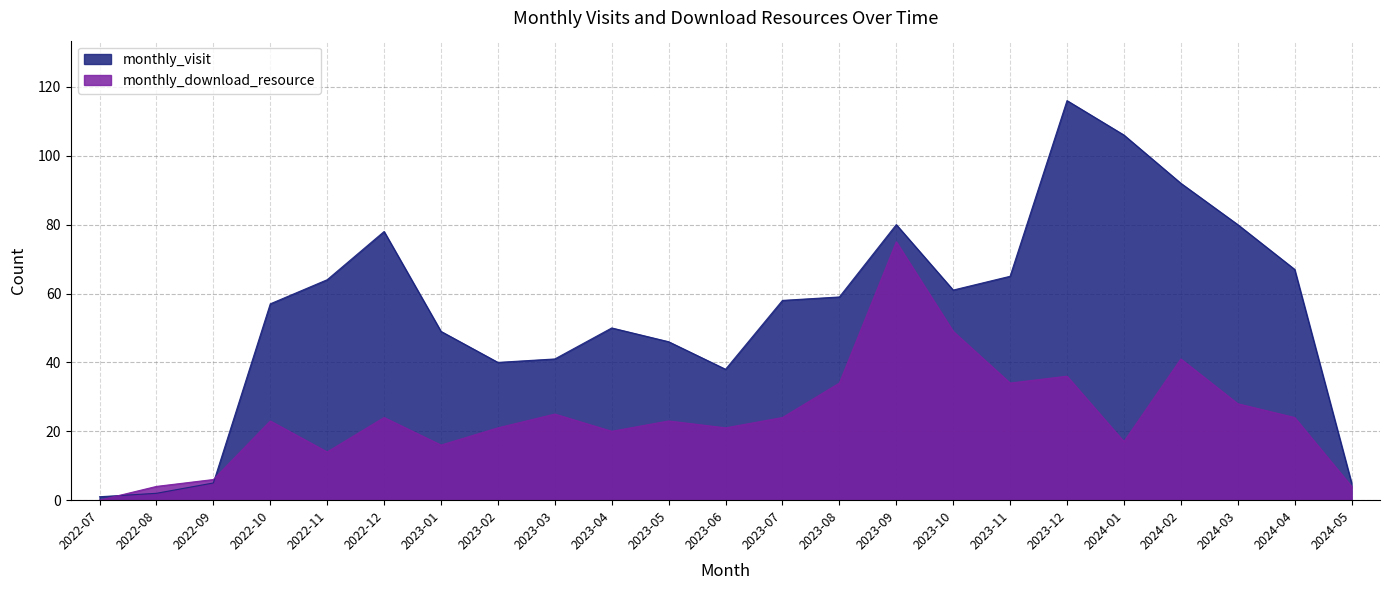

What is the difference between the maximum and minimum values in the monthly_visit series?

115